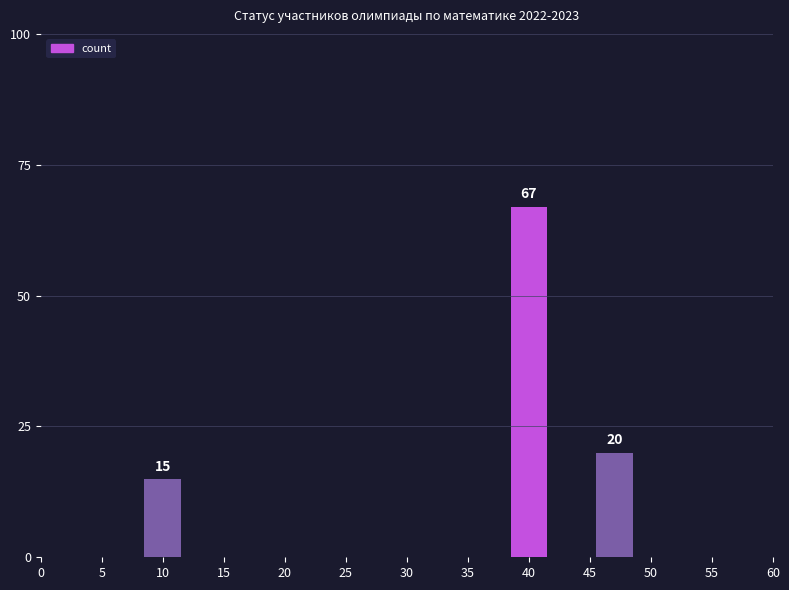

What is the value of the 1st bar from the left?

15